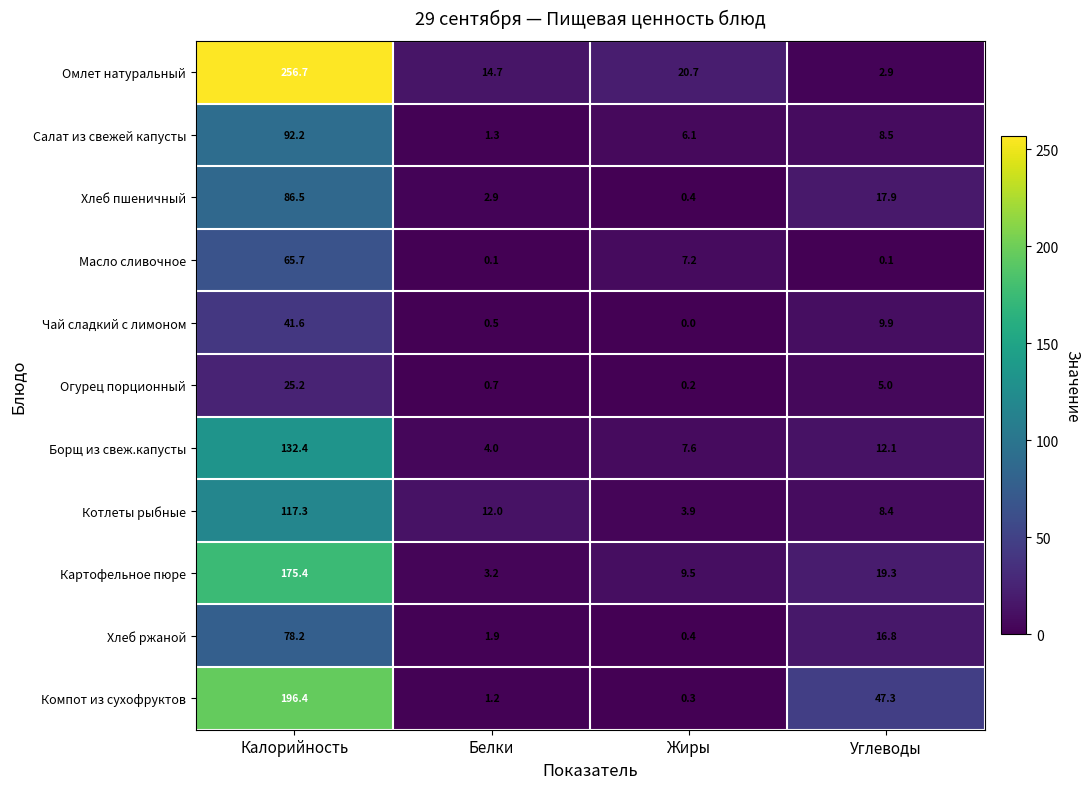

Read the Чай сладкий с лимоном value at Белки.

0.5